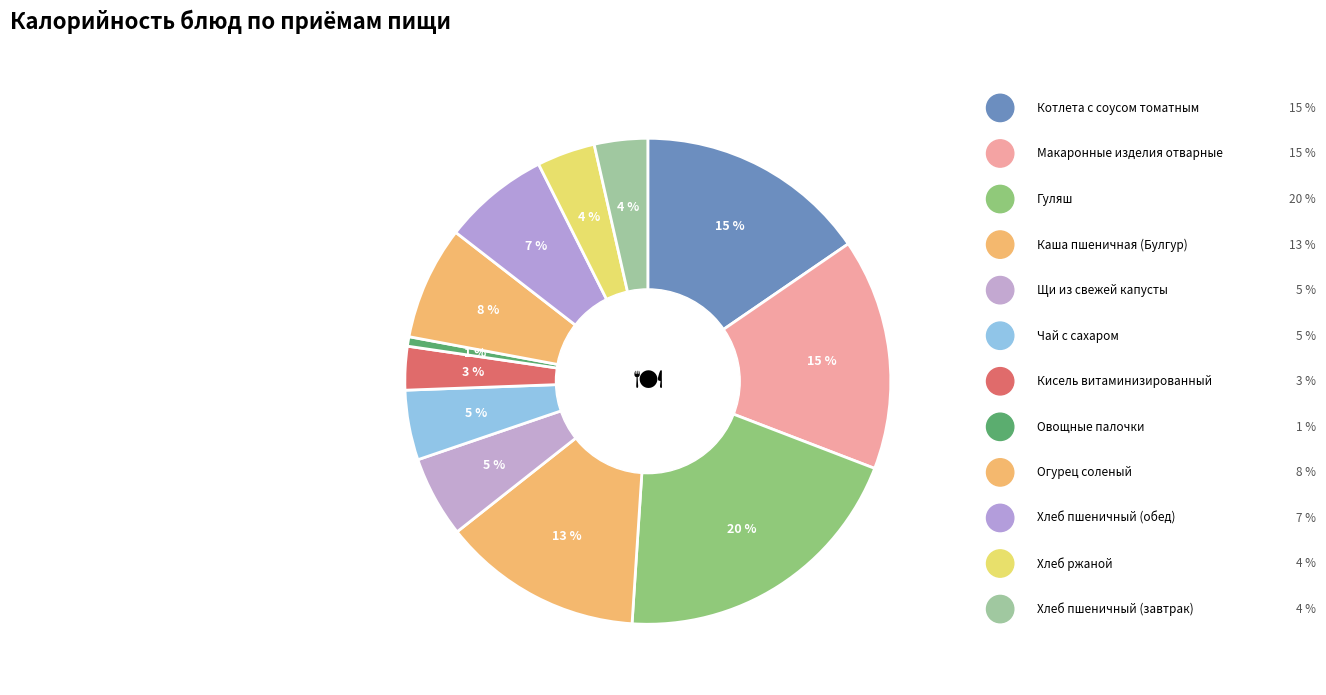

How many segments does this pie chart have?

12